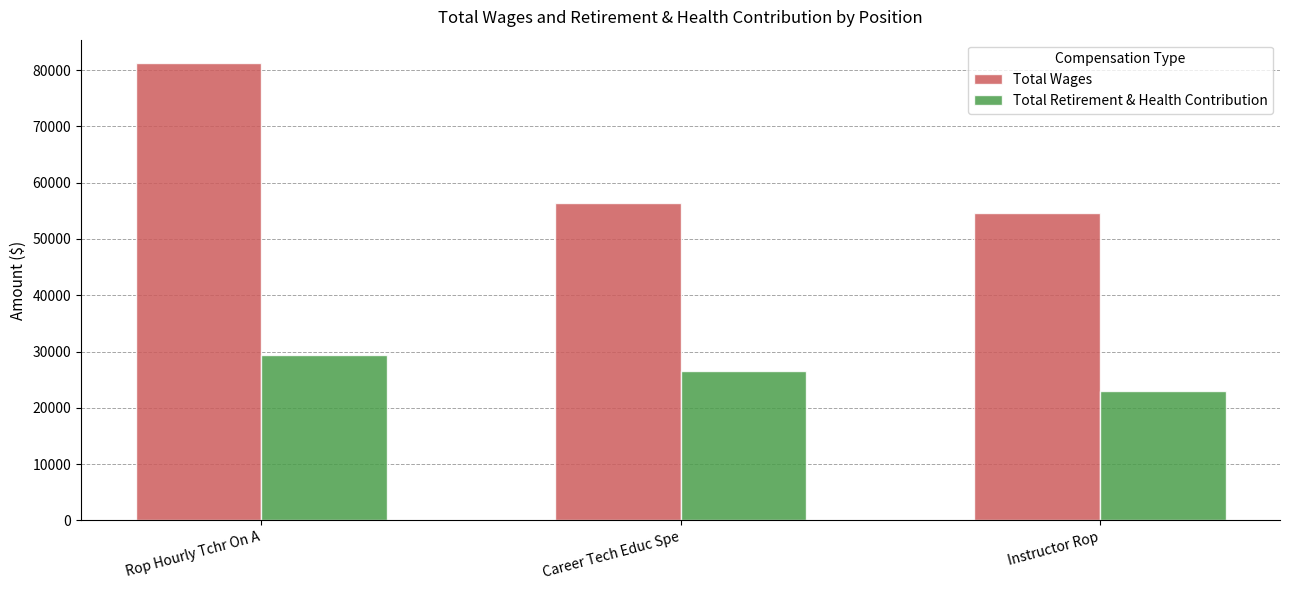

Reading right to left, transcribe all the data shown in this chart.

Total Wages: 54680	56428	81339
Total Retirement & Health Contribution: 22955	26593	29420